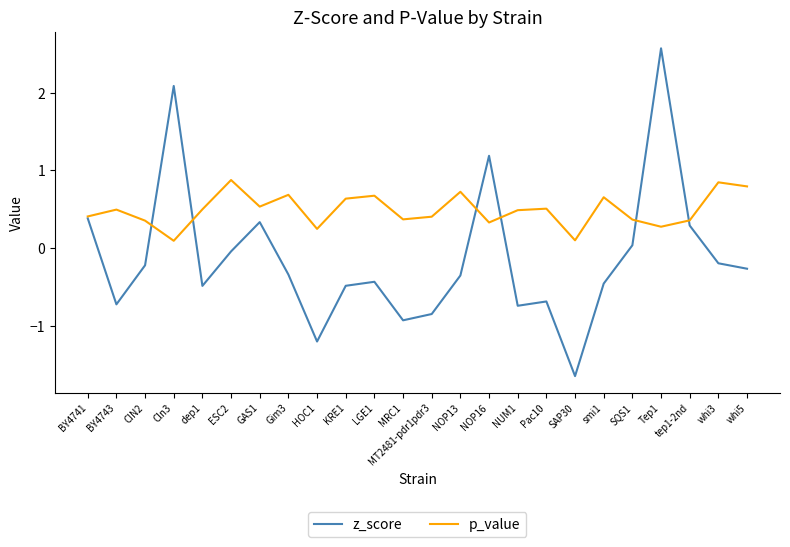

Which series has the largest total across all categories?

p_value